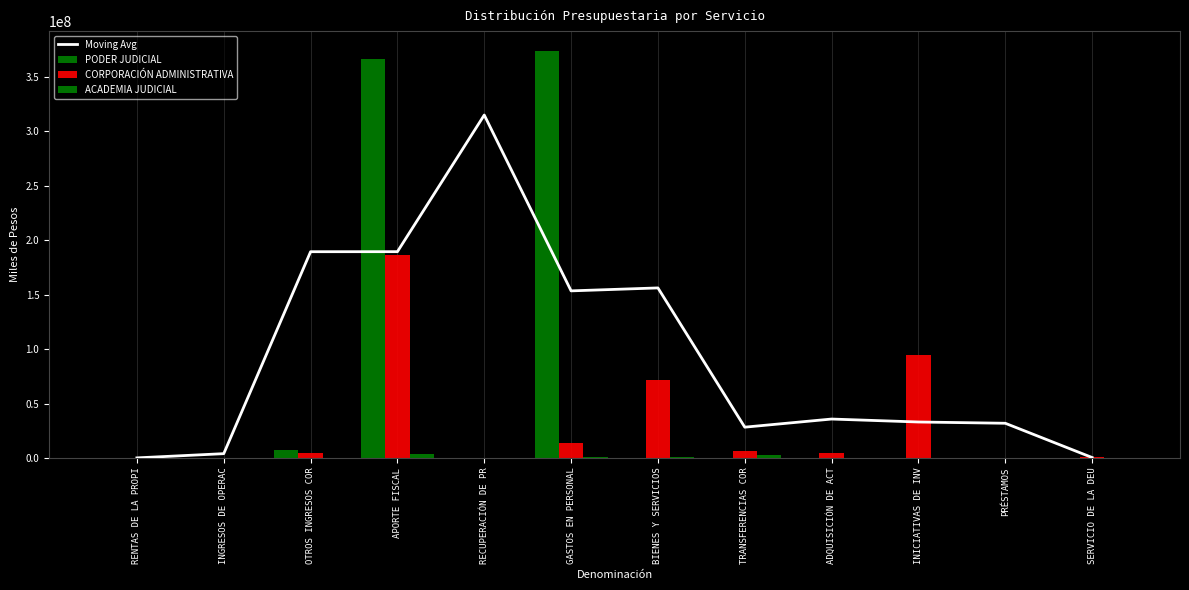

What is the difference between the values at PRÉSTAMOS and GASTOS EN PERSONAL?

121601860.7